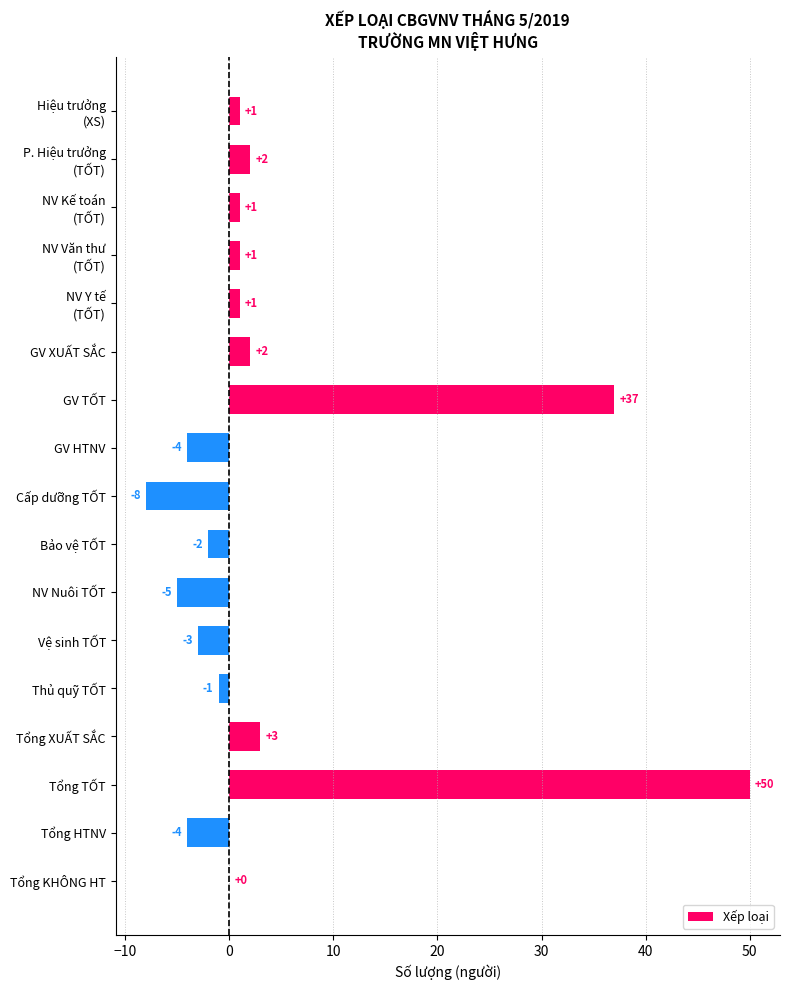

What is the maximum value shown in the chart?

50